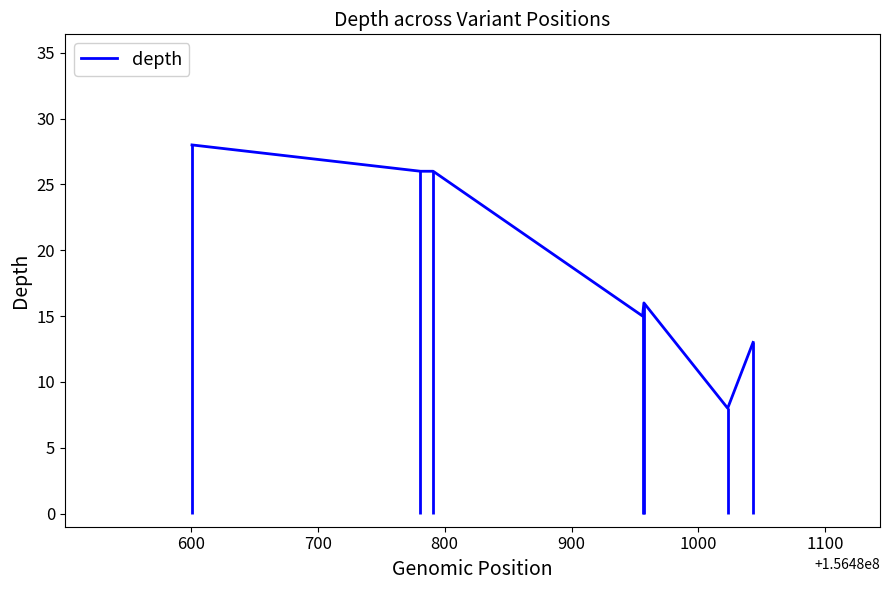

At which label is the value closest to 18?

900